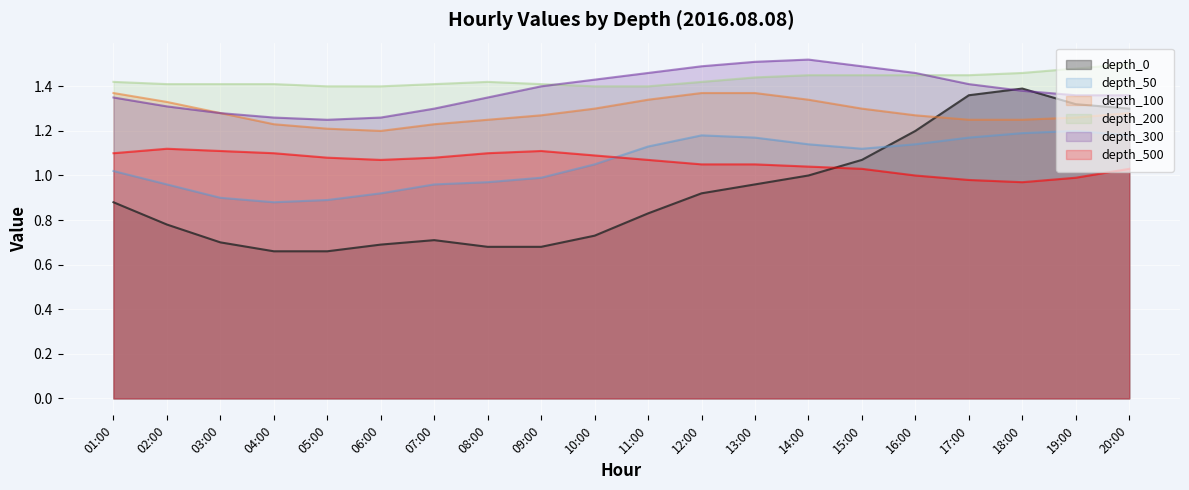

Between 19:00 and 20:00, which series saw the biggest shift?

depth_500